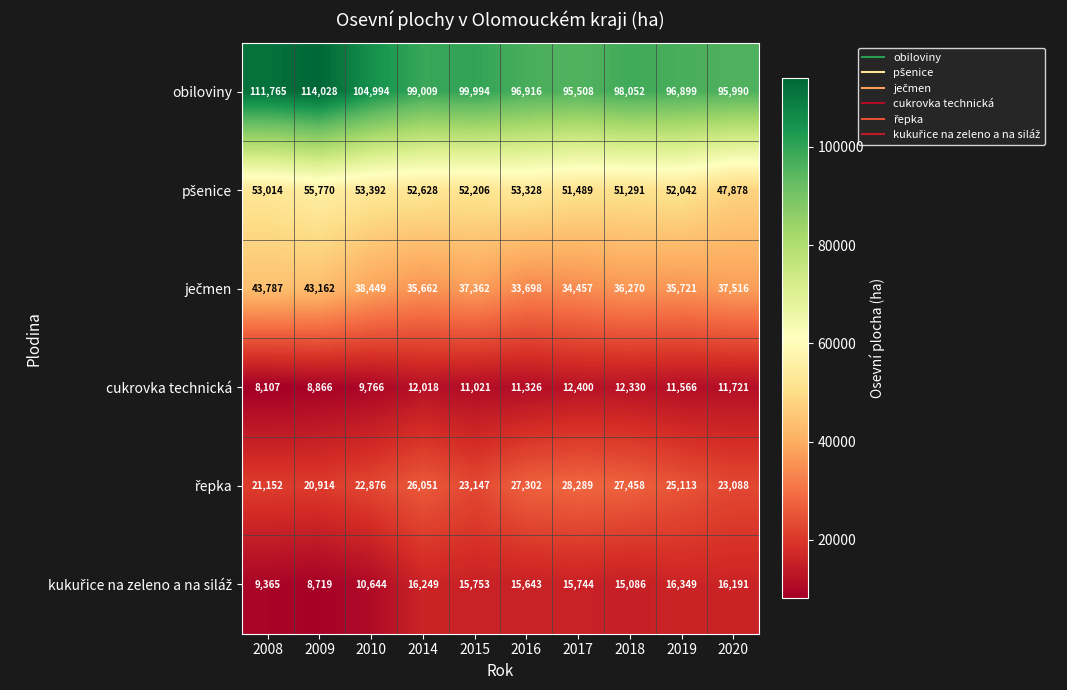

What is the difference between the cukrovka technická values at 2018 and 2020?

609